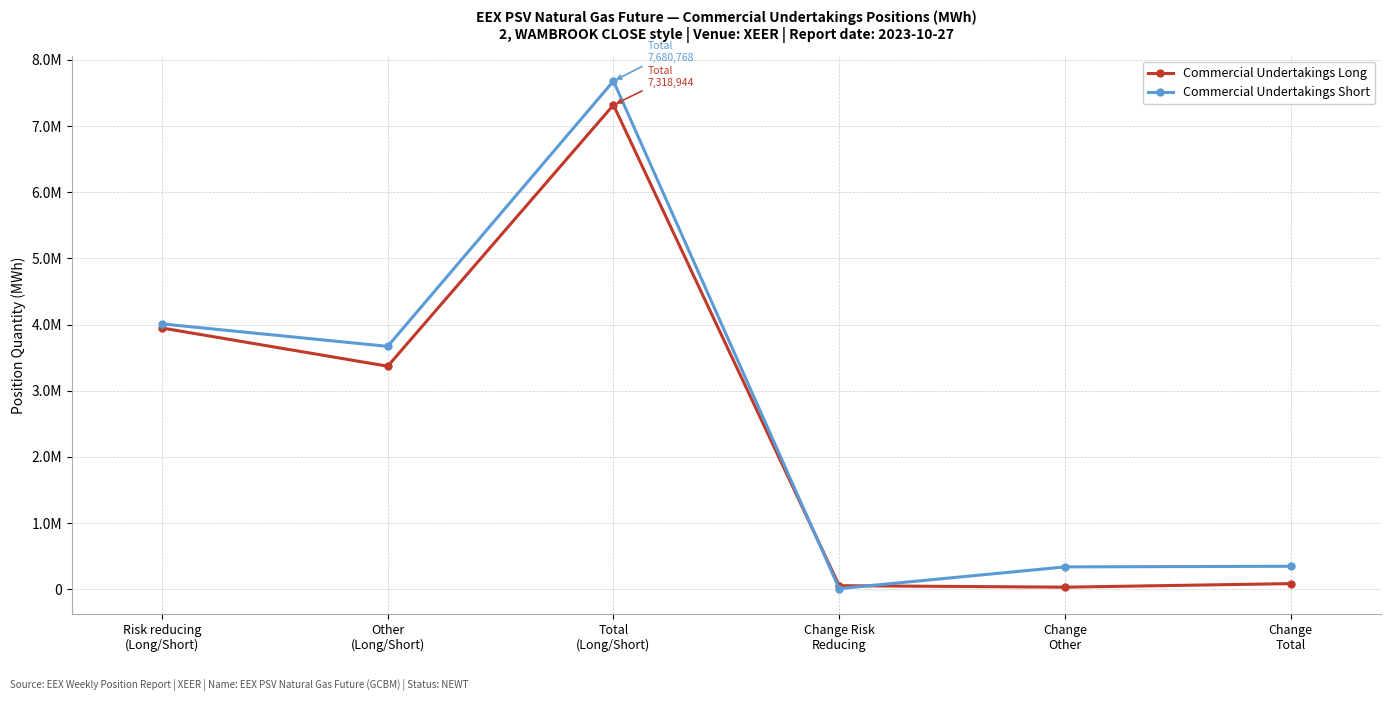

Does the chart display data point markers on the line(s)?

Yes